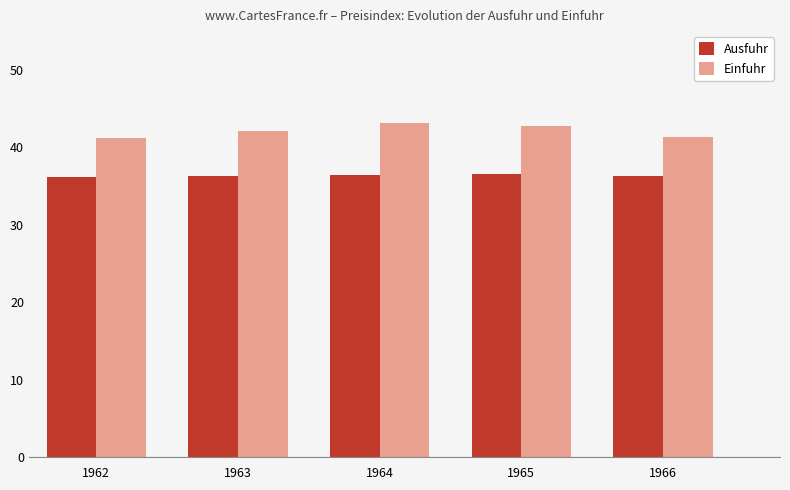

Rank the series by their average value, from highest to lowest.

Einfuhr, Ausfuhr